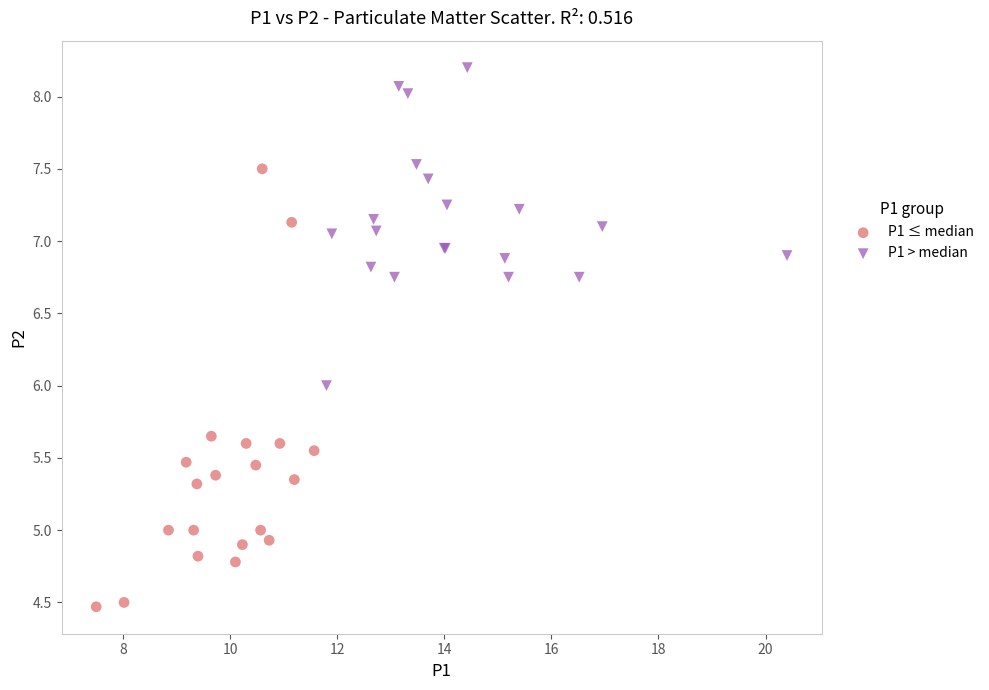

Which series has the widest spread of Y values?

P1 ≤ median